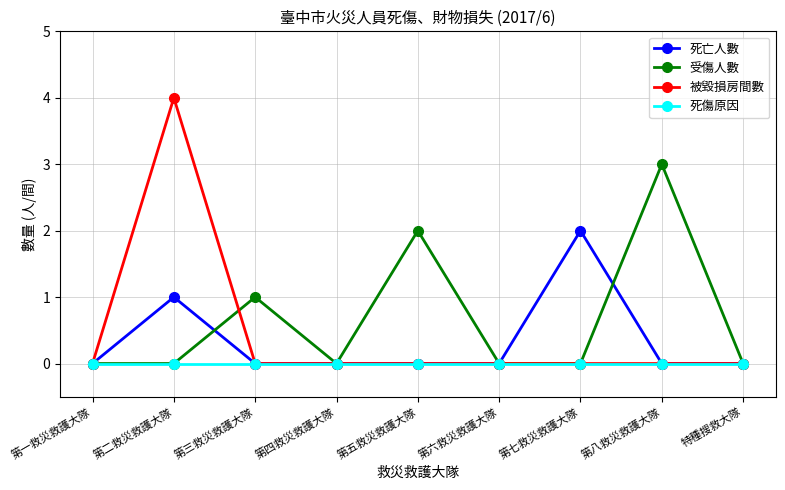

Where is the first local maximum for 死亡人數?

第二救災救護大隊